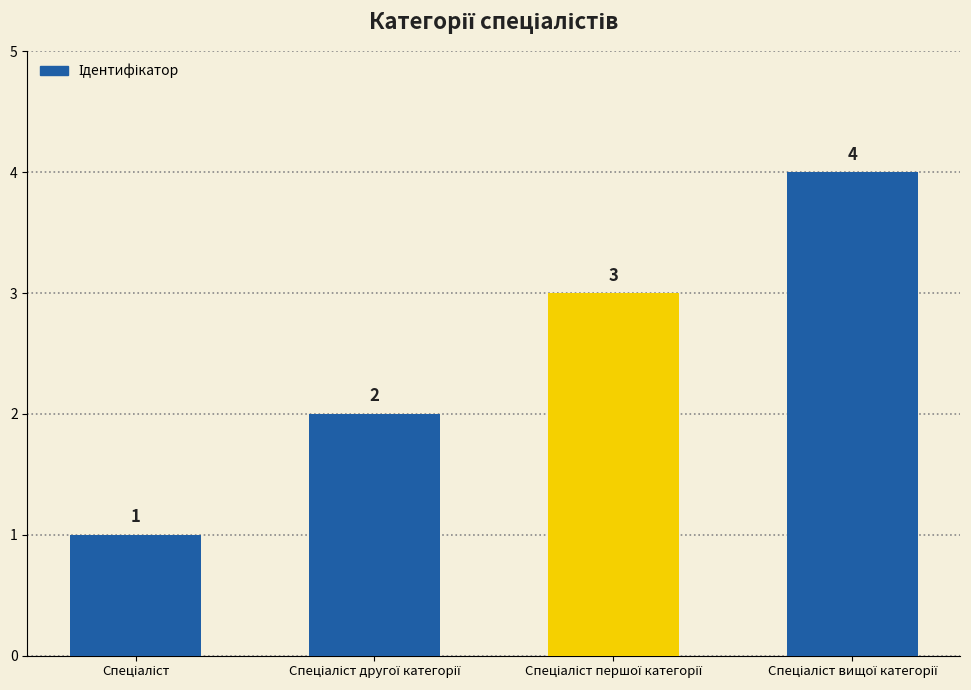

What is the difference between the maximum and minimum values?

3